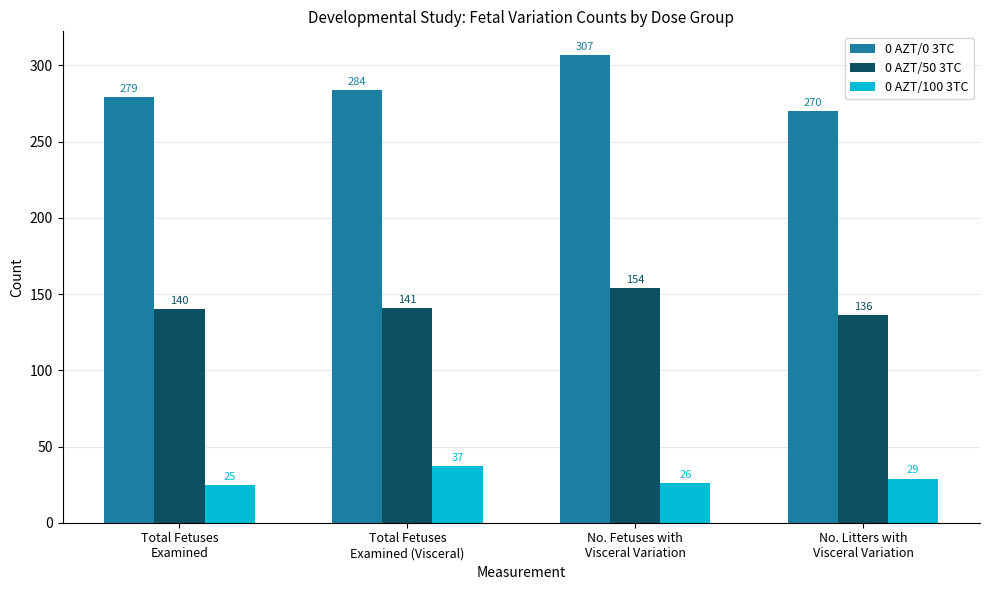

Are the bars grouped side by side (vs. stacked)?

Yes